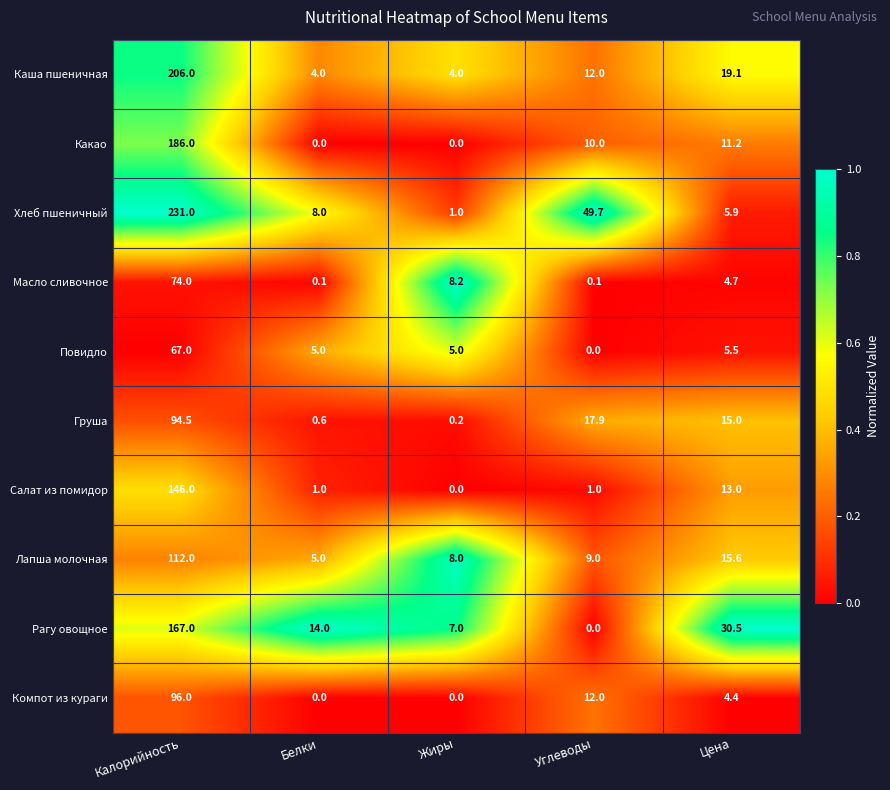

What is the difference between the Салат из помидор values at Цена and Калорийность?

133.0